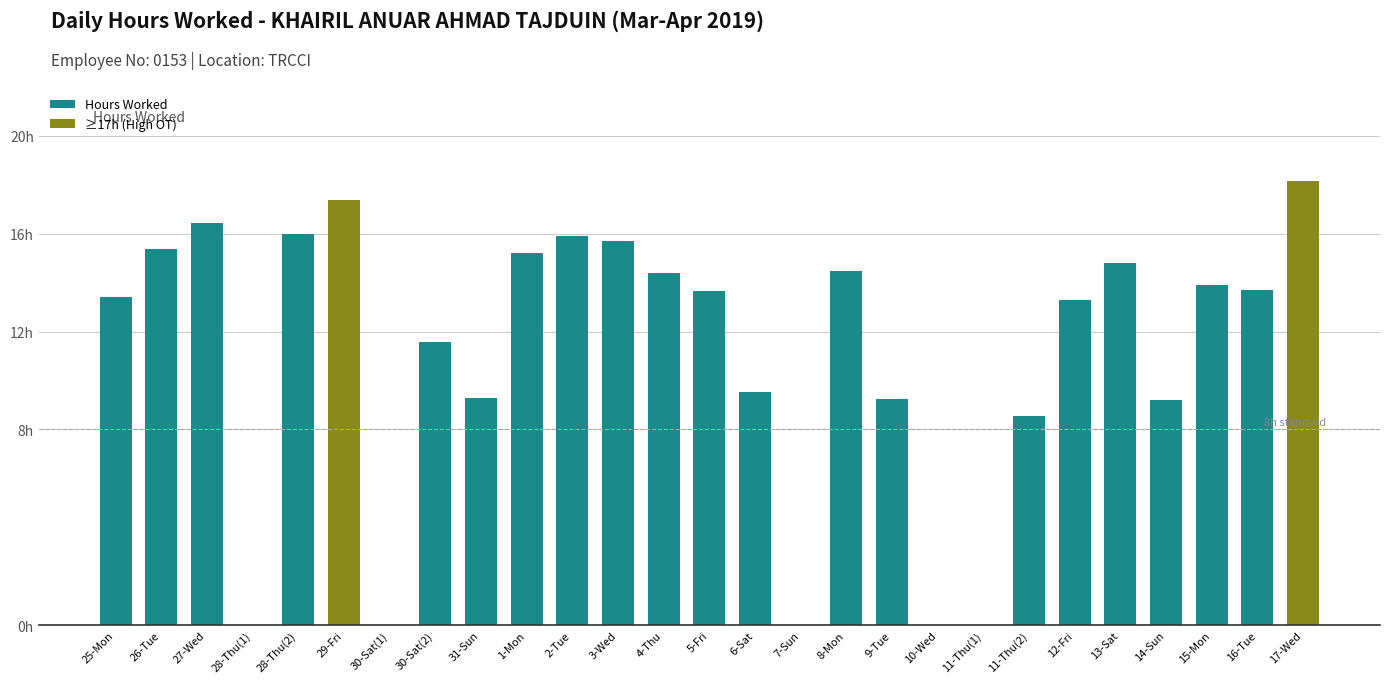

Are the bars horizontal?

No